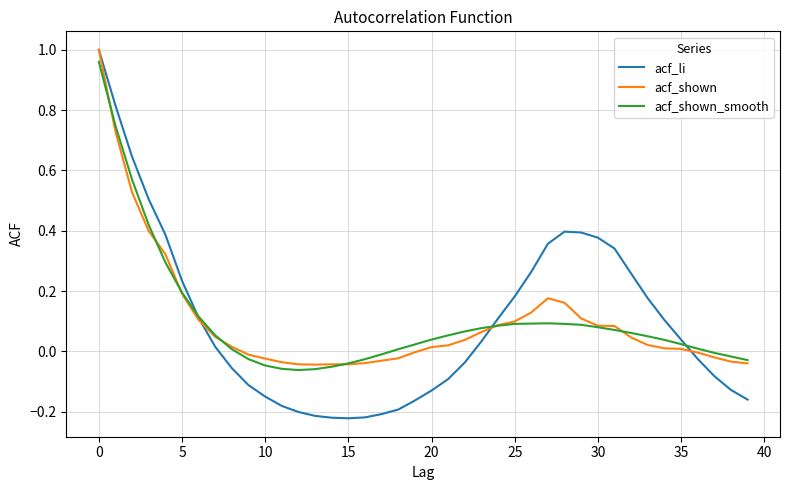

Which series has the largest range (max minus min)?

acf_li